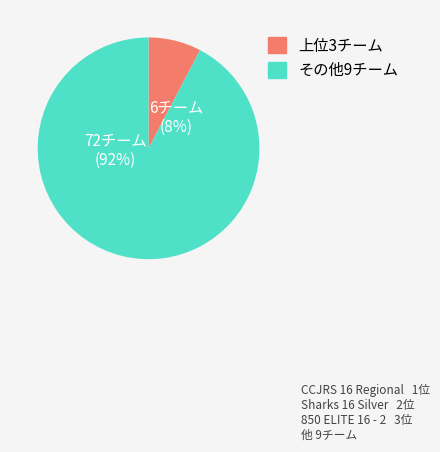

Is it true that IVBA Soar 16 Premier is 1% of the pie?

False